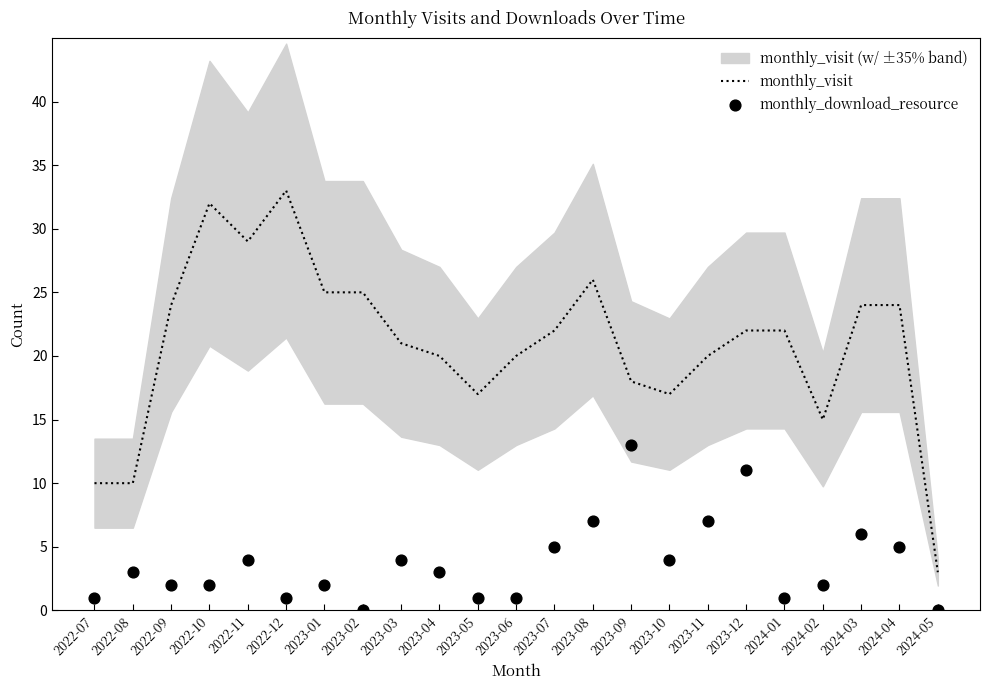

Is the value of monthly_visit at 2023-03 greater than the value of monthly_download_resource at 2022-07?

Yes